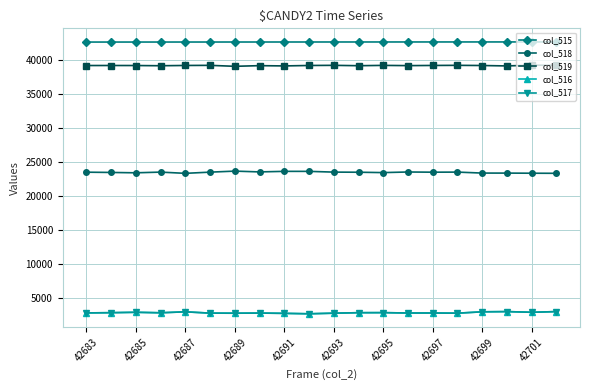

How many data points in col_518 are less than 23517?

9